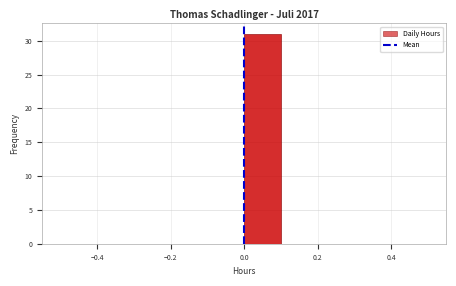

Reading left to right, list every bar in this chart as the range it spans on the x-axis followed by its height. The values are not printed on the chart, so give them approximately, as read against the axis.

-0.5 to -0.4: 0
-0.4 to -0.3: 0
-0.3 to -0.2: 0
-0.2 to -0.1: 0
-0.1 to 0.0: 0
0.0 to 0.1: 31
0.1 to 0.2: 0
0.2 to 0.3: 0
0.3 to 0.4: 0
0.4 to 0.5: 0